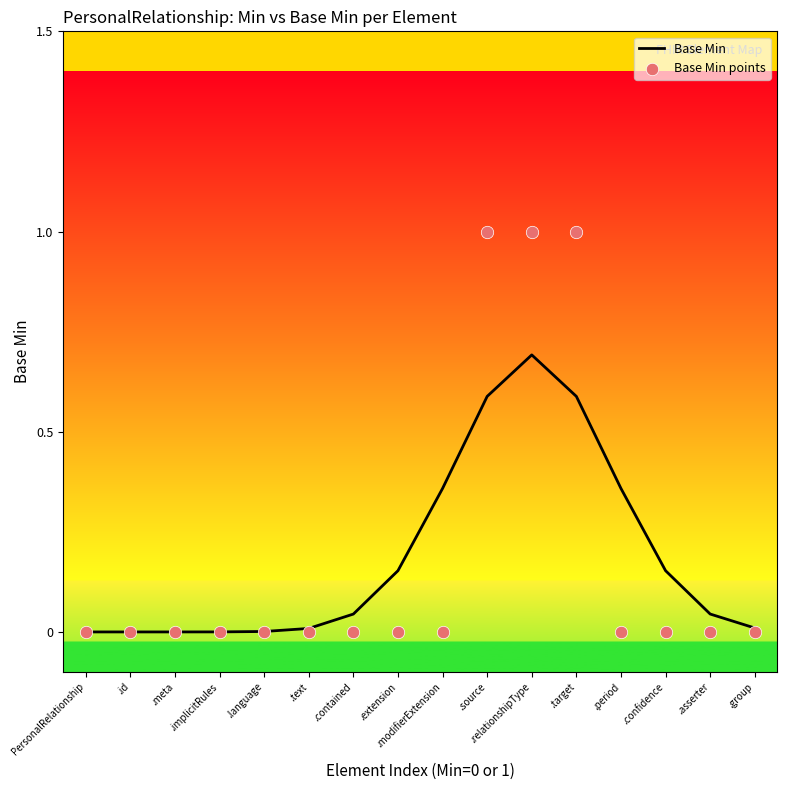

Which series has the widest spread of Y values?

Base Min points